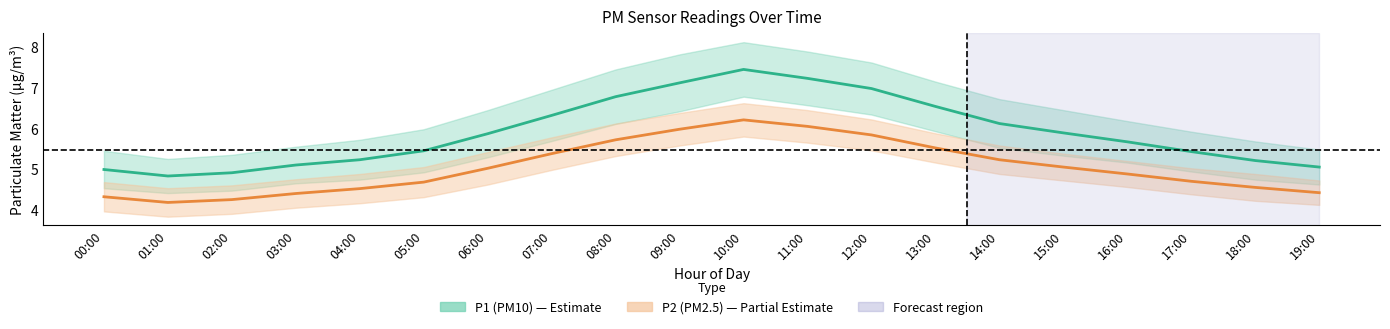

True or false: P1 (PM10) has more than 0 interior local peaks.

True